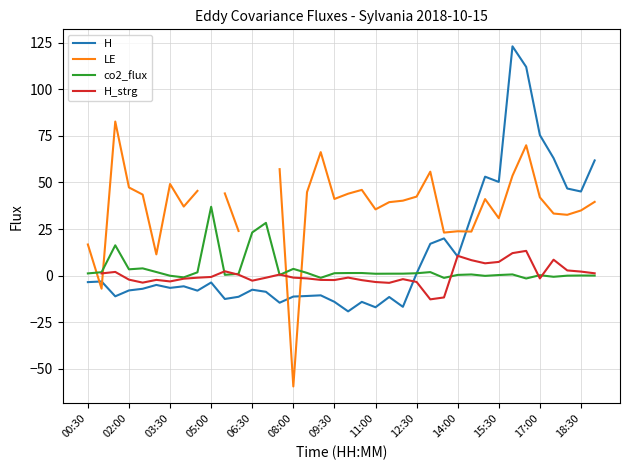

What is the average value of the H series?

12.4